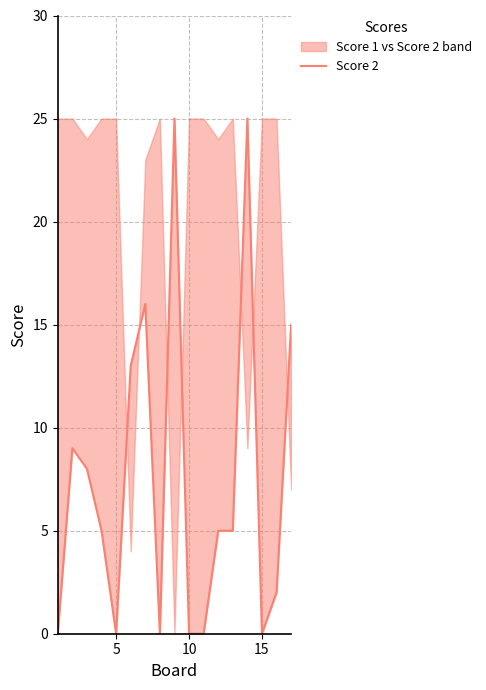

Does the chart have visible grid lines?

Yes